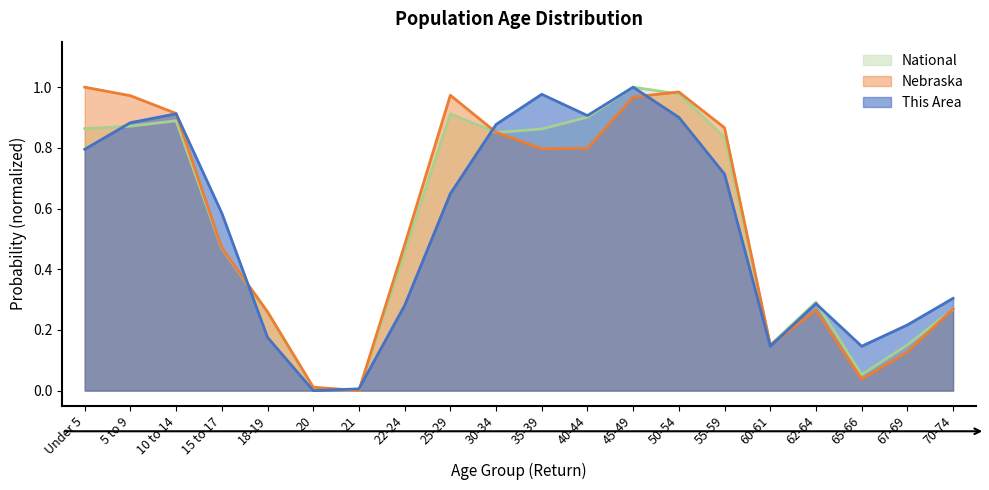

At which category does This Area reach its first local peak?

10 to 14